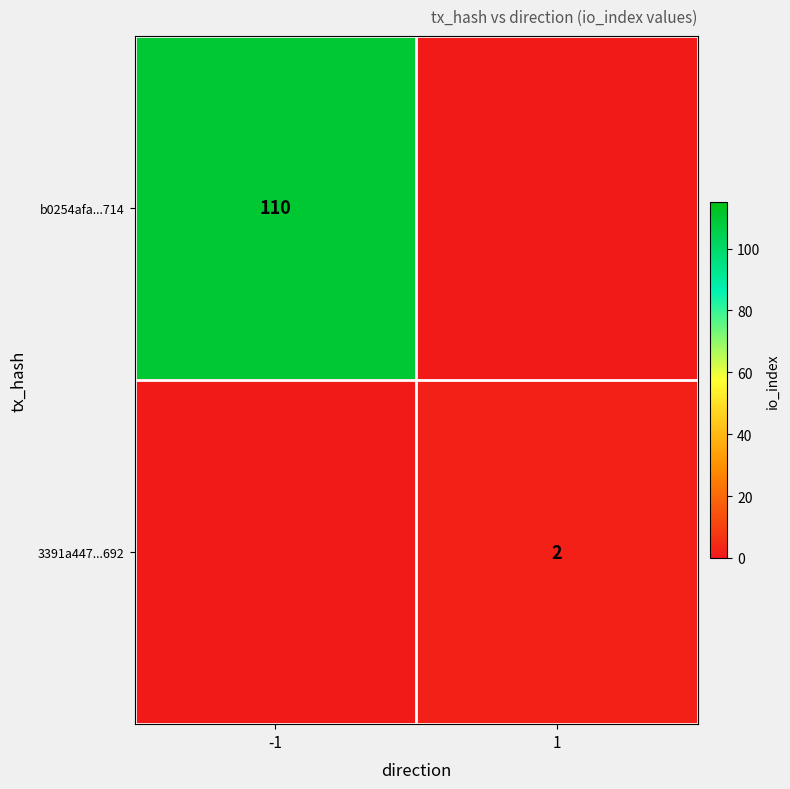

The 3391a447...692 series shows 3 at 1. True or false?

False